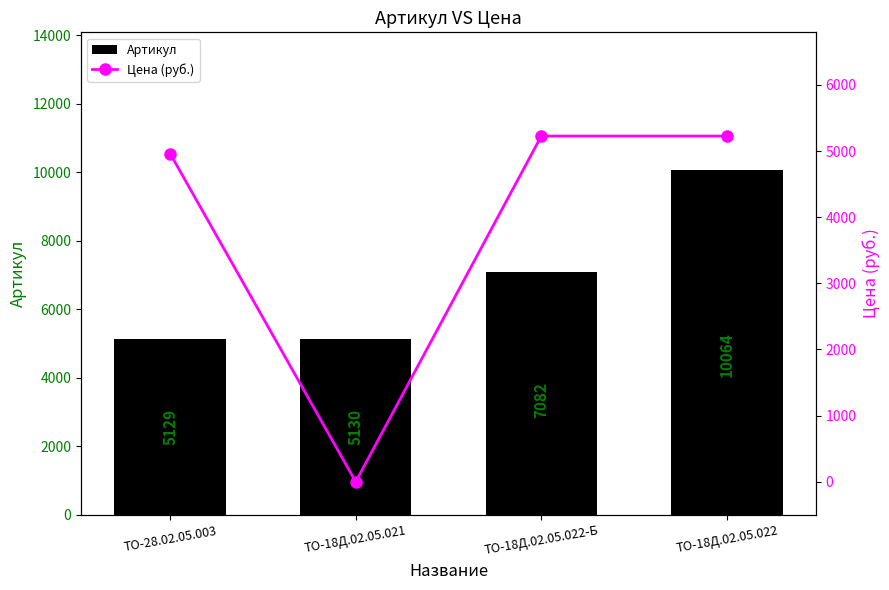

Rank the series by their average value, from lowest to highest.

Цена (руб.), Артикул